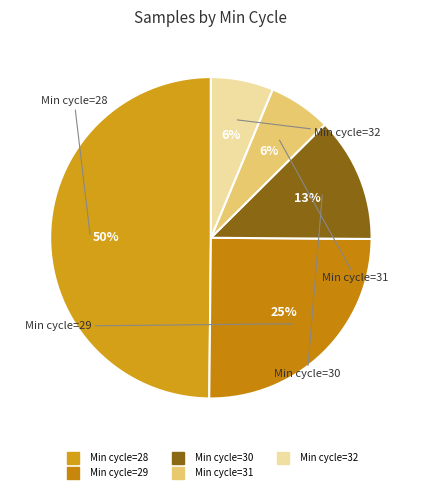

How many slices are in this pie chart?

5